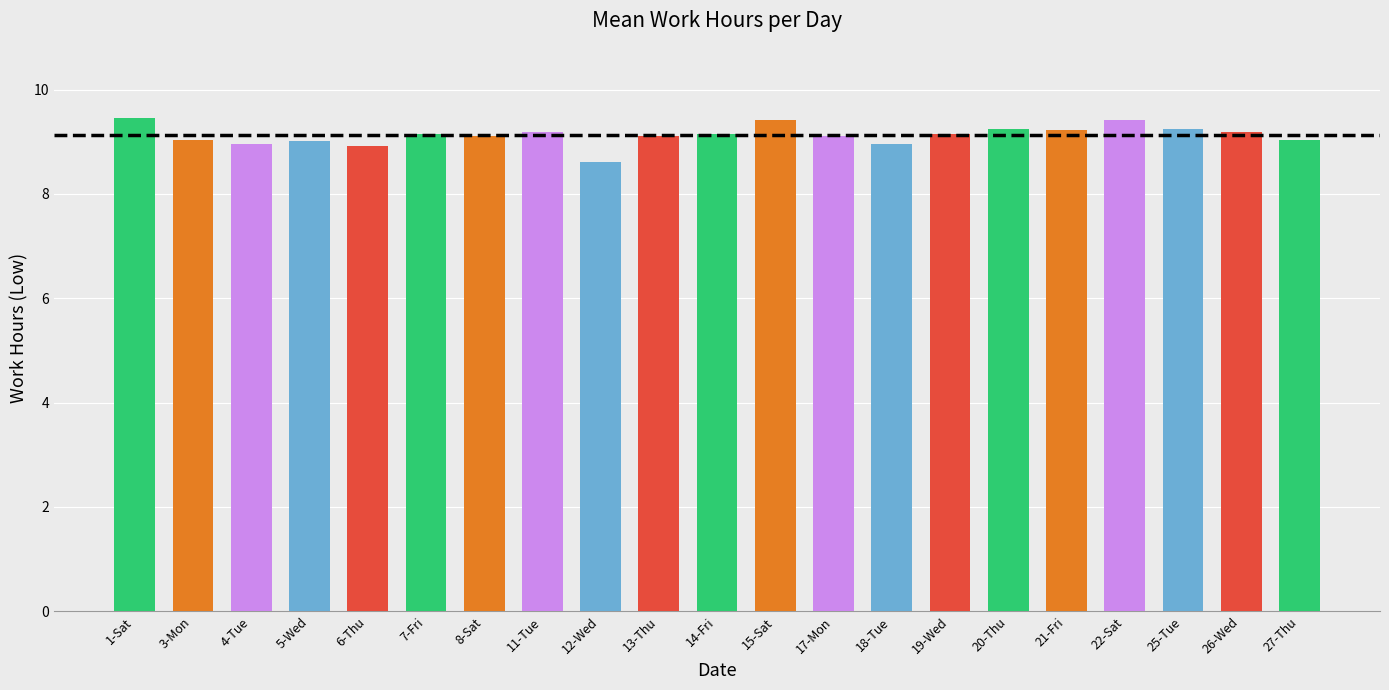

How many categories are shown in the chart?

21